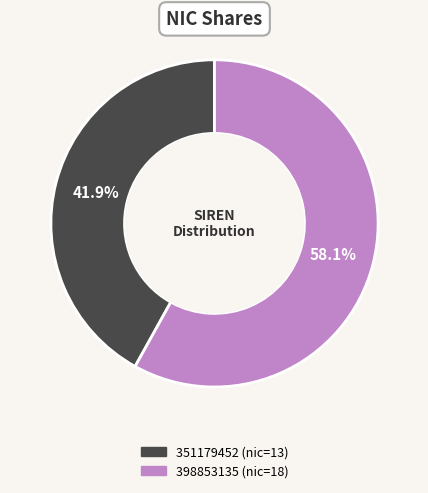

What is the ratio of the value at 398853135 to the value at 351179452?

1.4